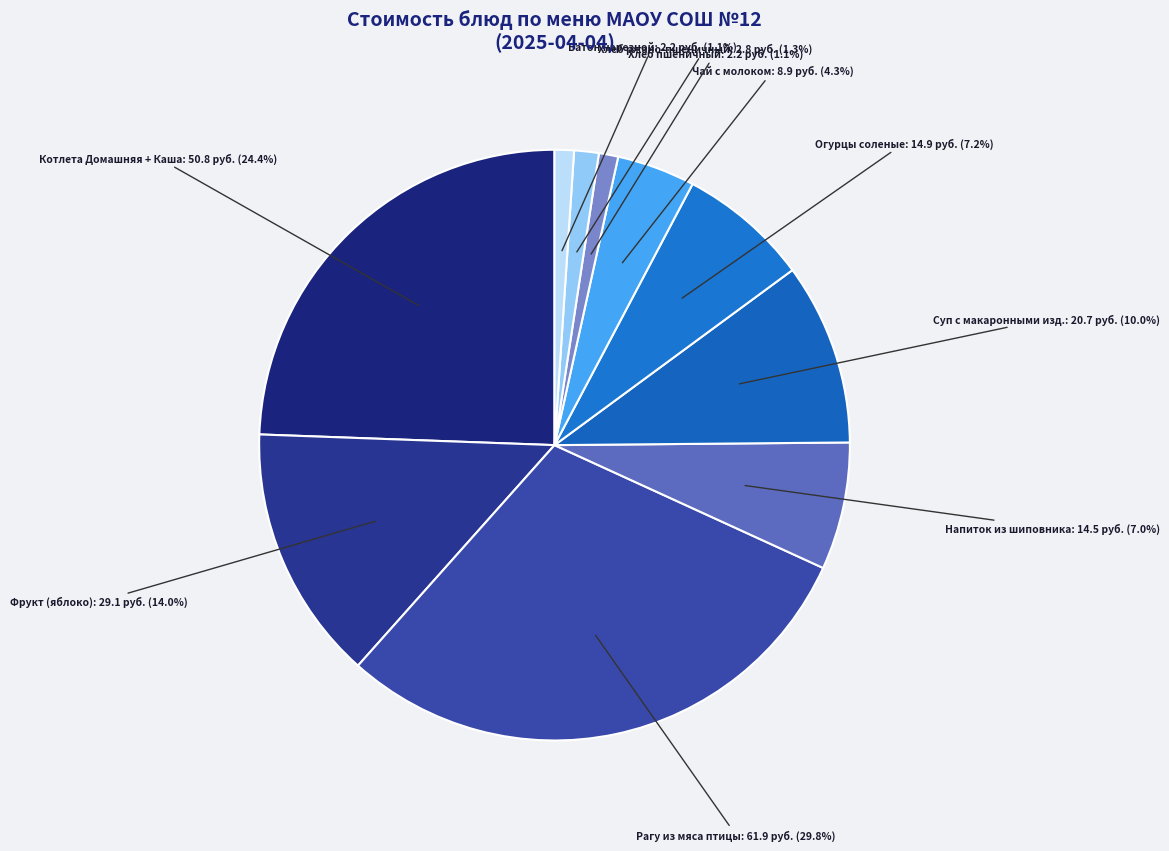

Count the number of slices in the pie.

10